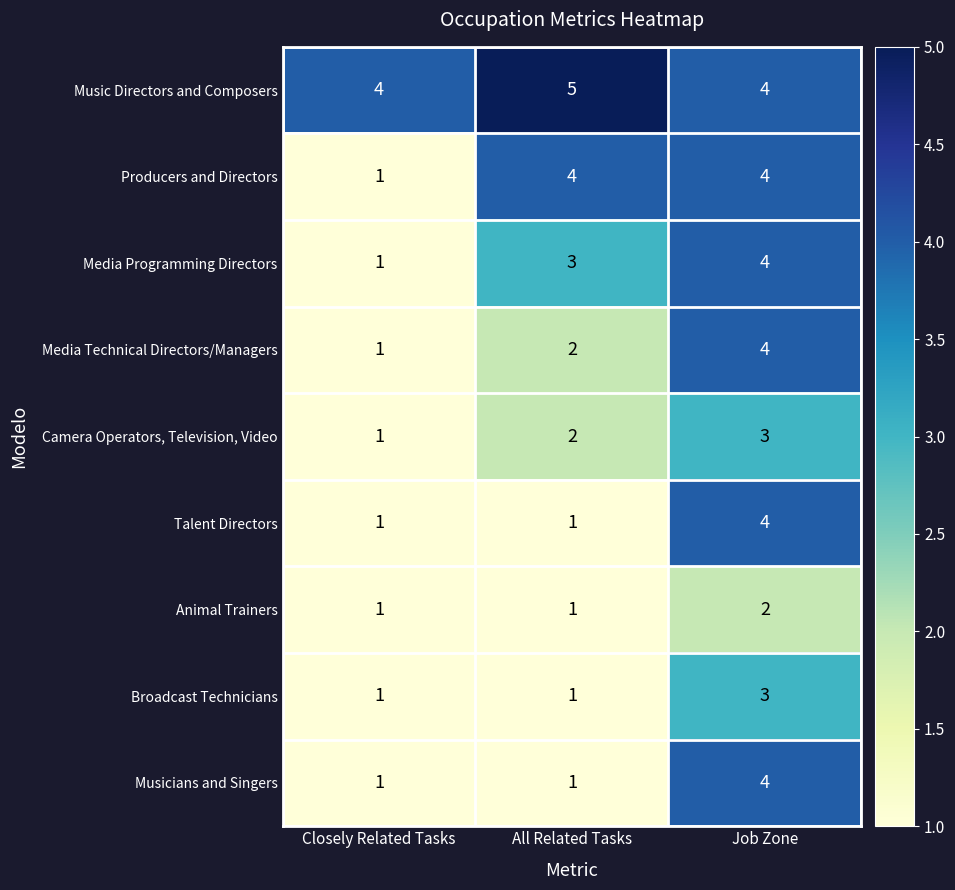

Count the Media Technical Directors/Managers values in the range 1 to 4.

3